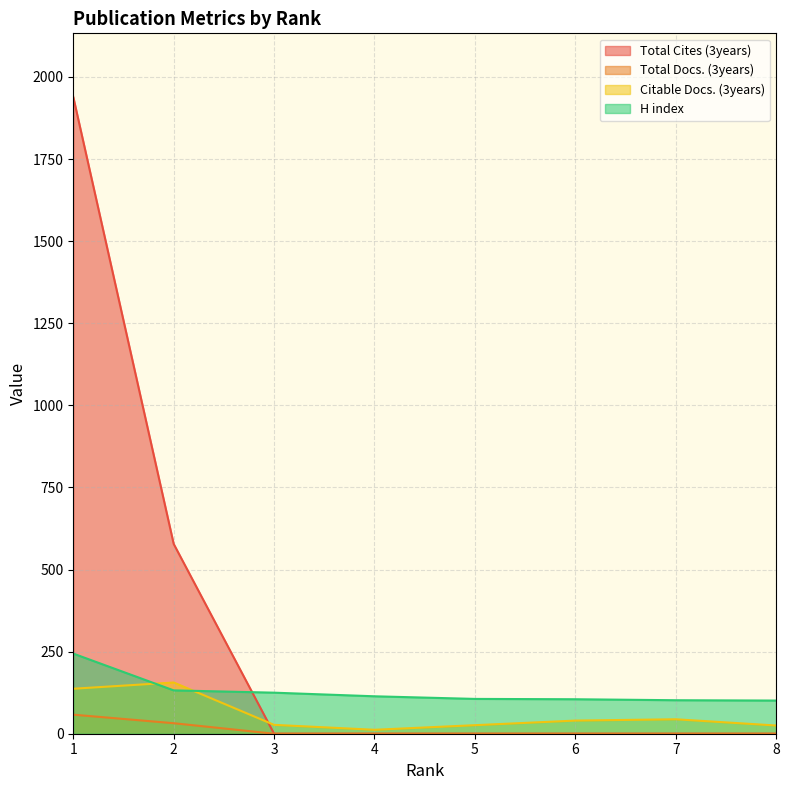

Which label corresponds to the largest value in the chart?

1